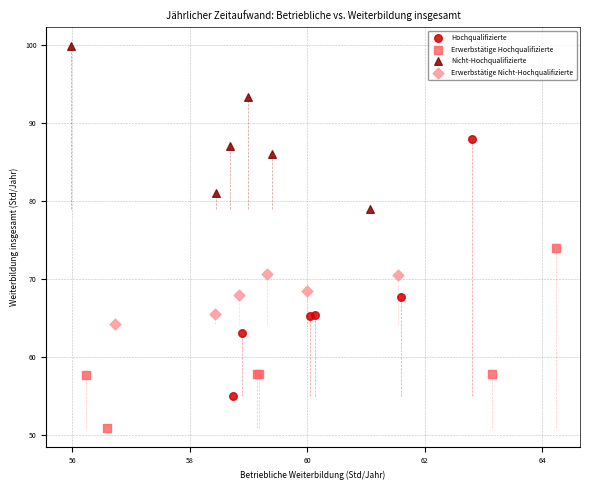

What are all the series names shown in the legend?

Hochqualifizierte, Erwerbstätige Hochqualifizierte, Nicht-Hochqualifizierte, Erwerbstätige Nicht-Hochqualifizierte